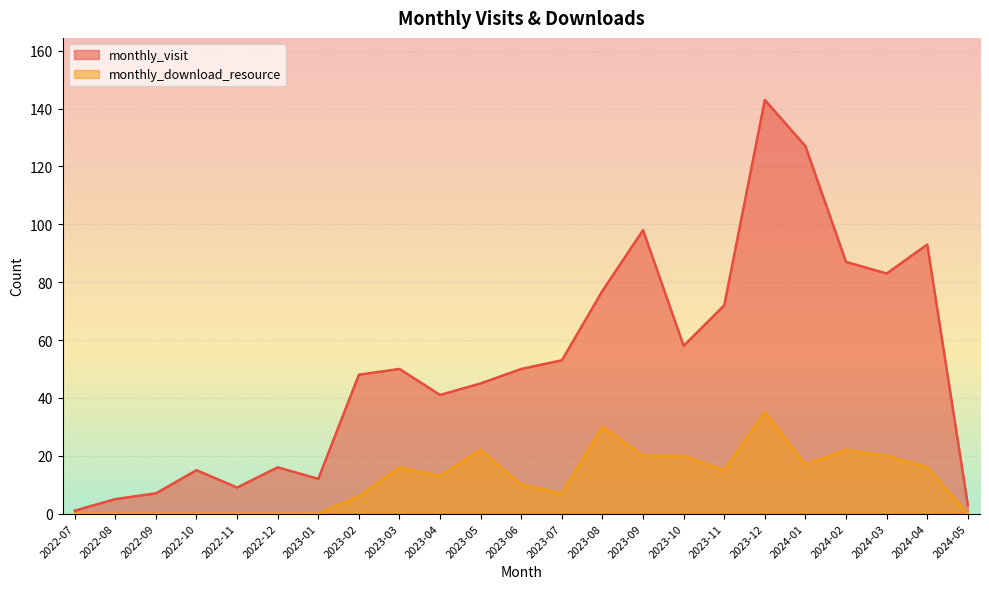

What is the difference between the monthly_download_resource values at 2023-04 and 2023-08?

17